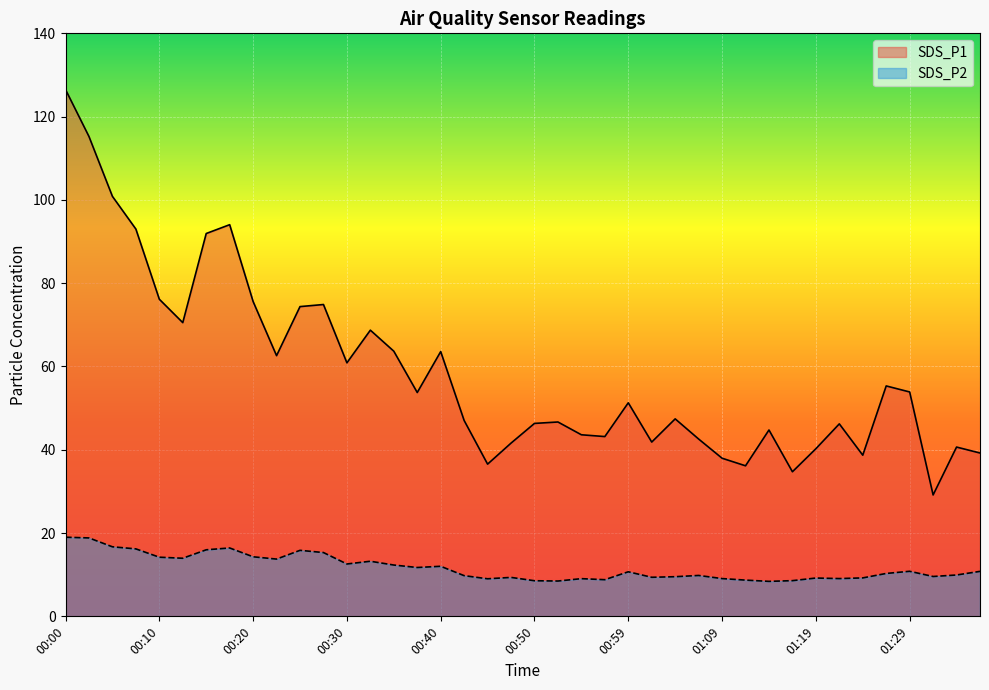

True or false: SDS_P1 and SDS_P2 cross at least once.

False